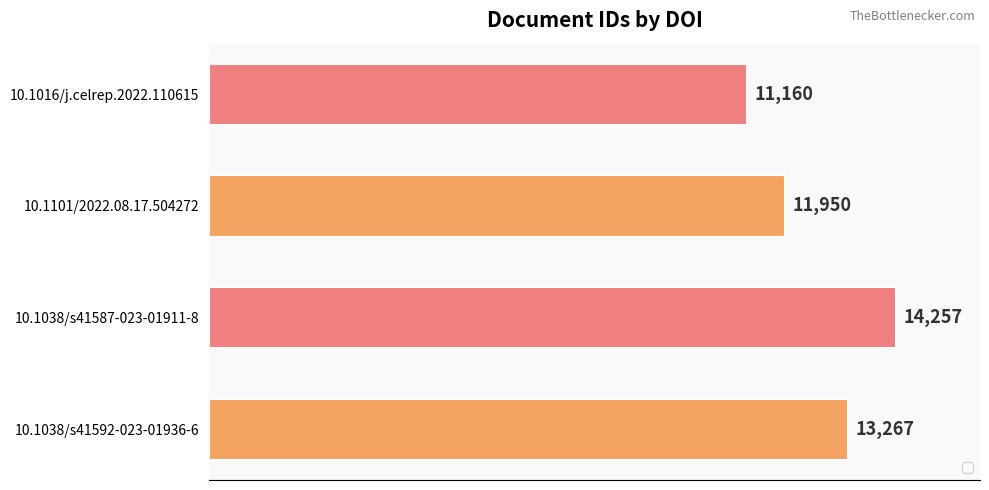

How many data points does each series have?

4